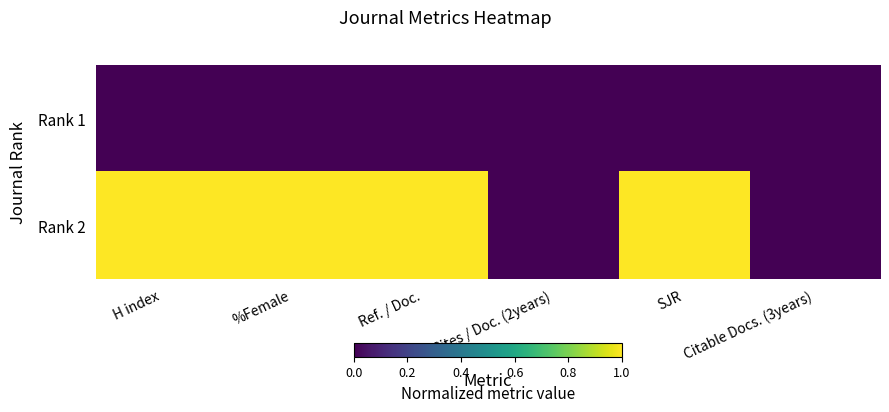

Reading right to left, transcribe all the data shown in this chart.

Rank 1: Citable Docs. (3years)=0	SJR=0	Cites / Doc. (2years)=0	Ref. / Doc.=0	%Female=0	H index=0
Rank 2: Citable Docs. (3years)=0	SJR=1	Cites / Doc. (2years)=0	Ref. / Doc.=1	%Female=1	H index=1